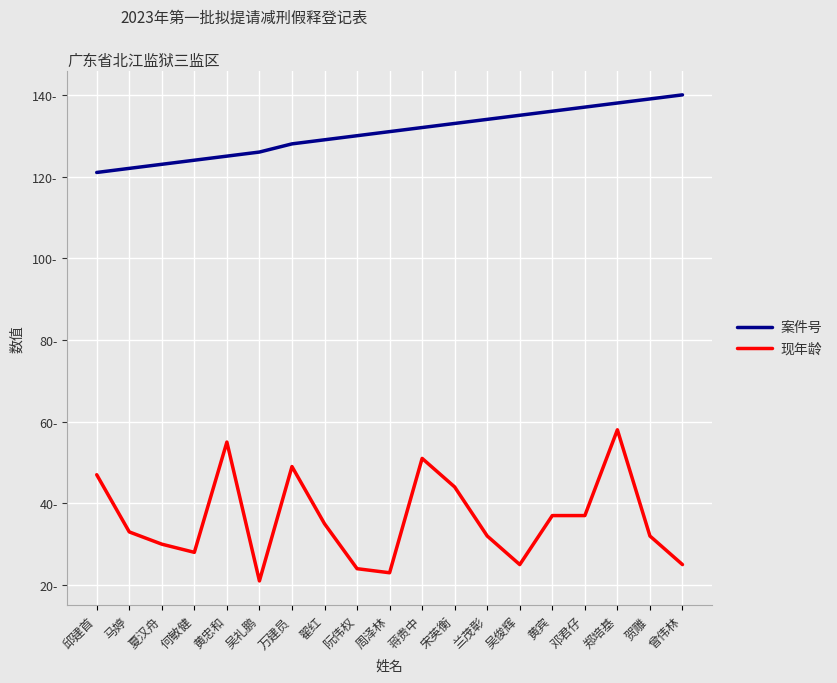

At which label does 现年龄 reach its peak?

郑培基